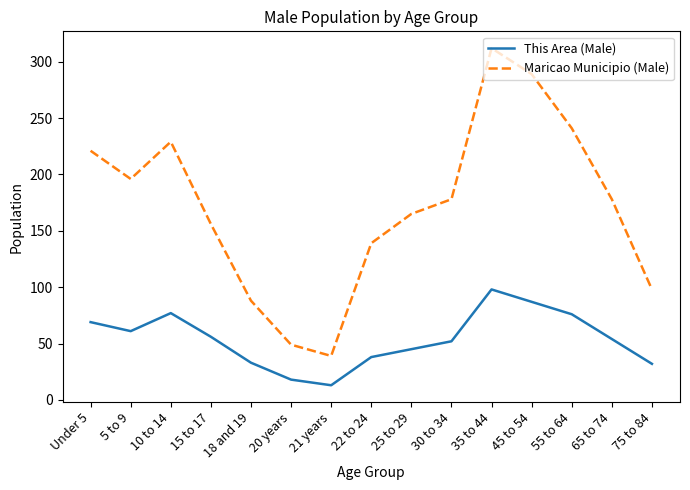

True or false: Maricao Municipio (Male) and This Area (Male) intersect in this chart.

False